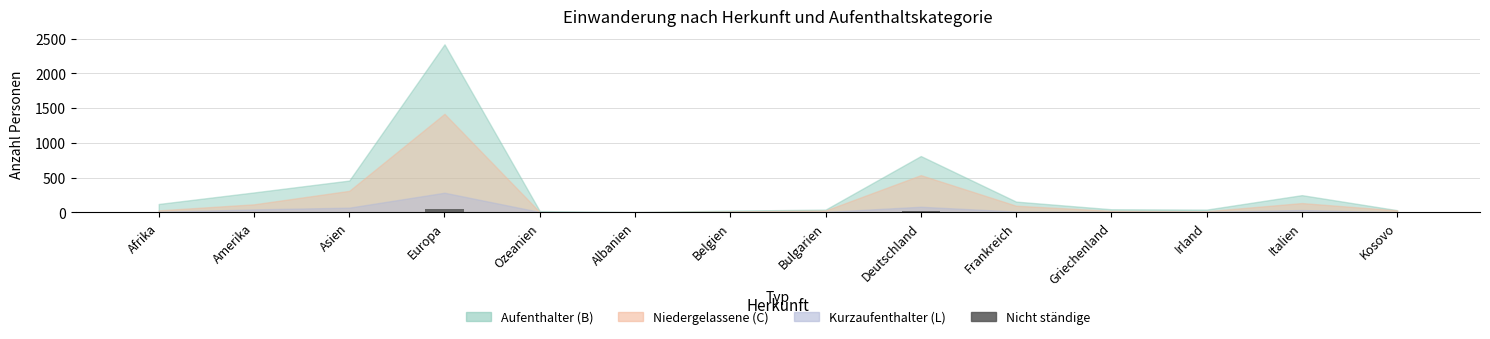

The chart shows a value of 0 at Irland. True or false?

True